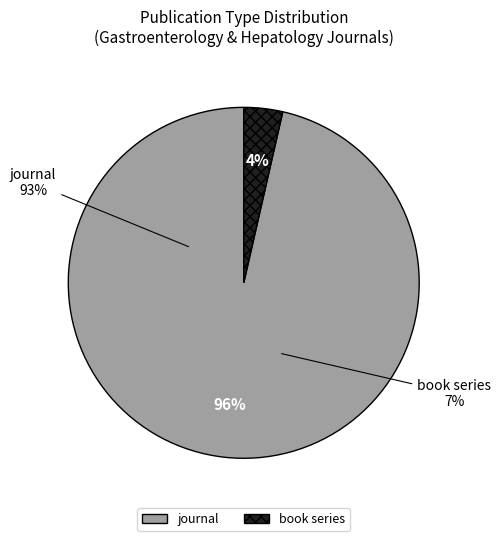

What percentage do book series and journal together represent?

100.0%